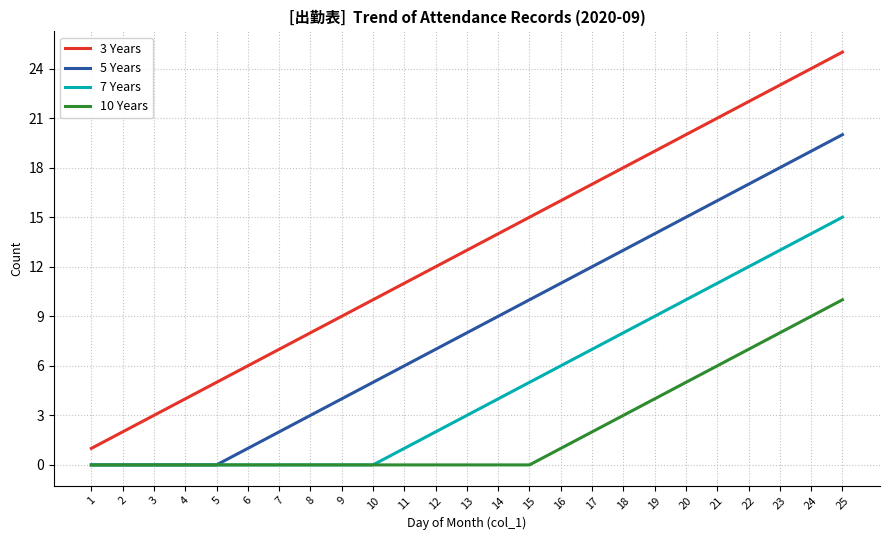

Count the number of data series in this chart.

4